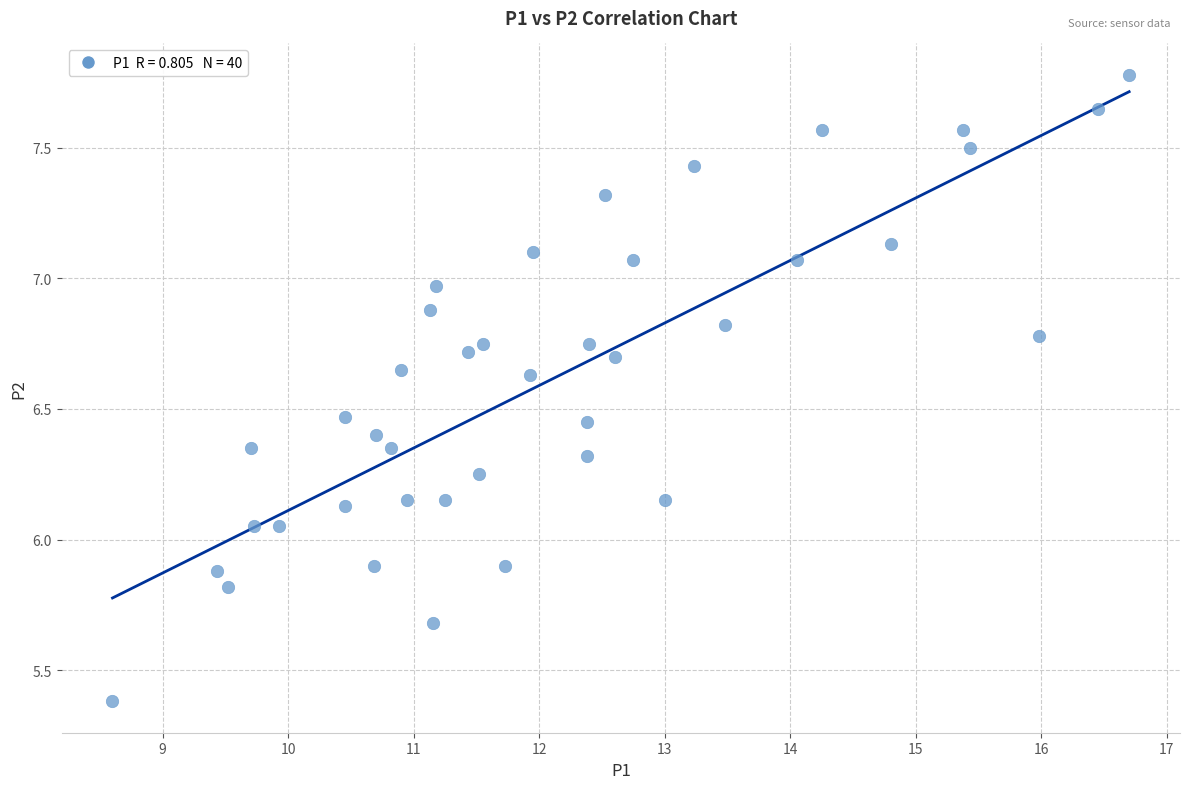

What is the range of X values (max minus min)?

8.1